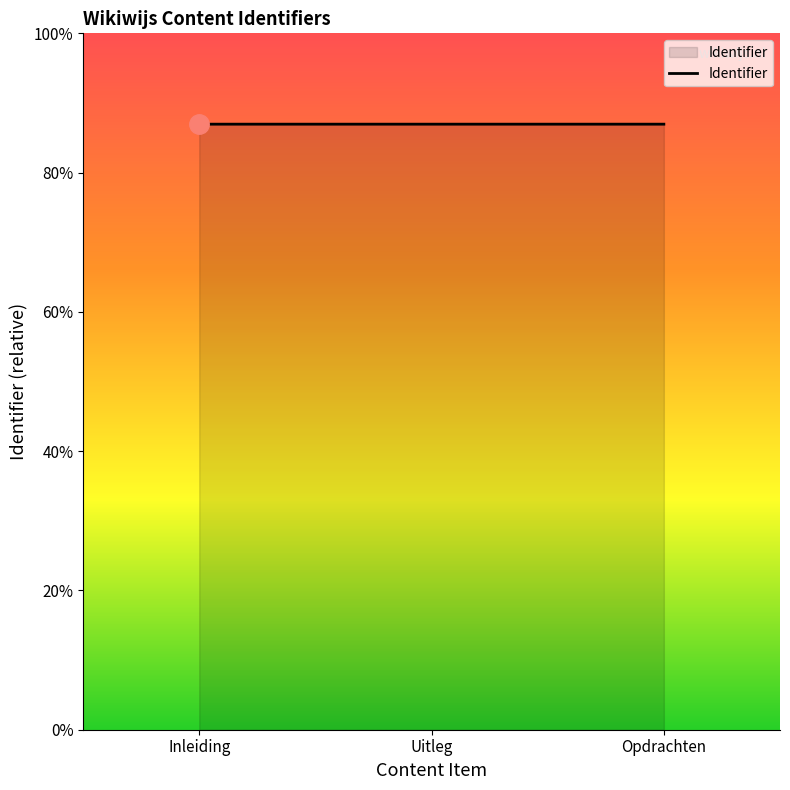

What is the label of the 3rd point from the left?

Opdrachten